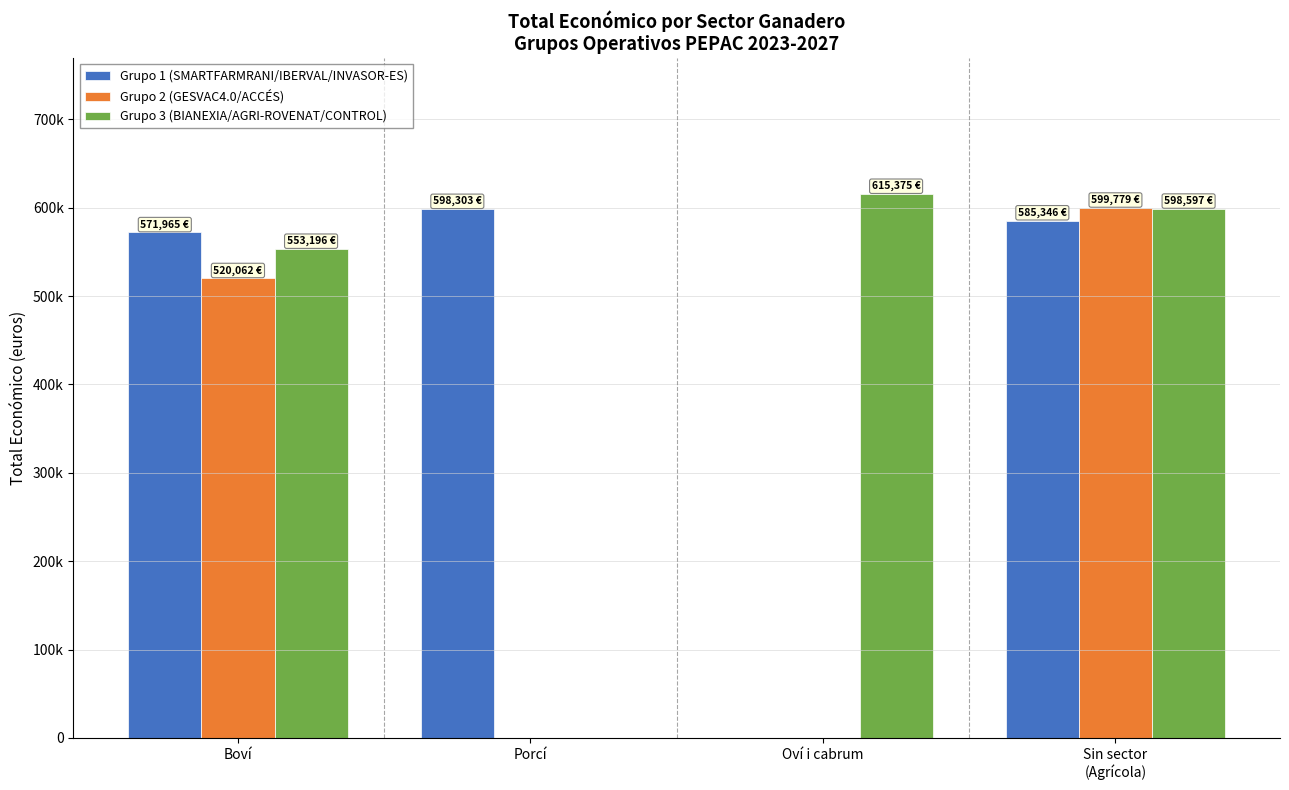

Reading left to right, transcribe all the data shown in this chart.

Grupo 1 (SMARTFARMRANI/IBERVAL/INVASOR-ES): 571965	598303	0	585346
Grupo 2 (GESVAC4.0/ACCÉS): 520062	0	0	599779
Grupo 3 (BIANEXIA/AGRI-ROVENAT/CONTROL): 553196	0	615375	598597